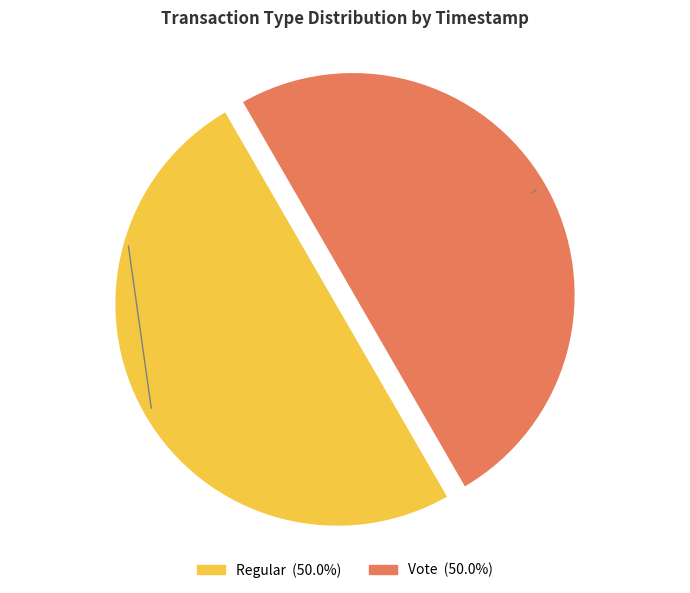

Is the sum of Vote and Regular greater than half?

Yes